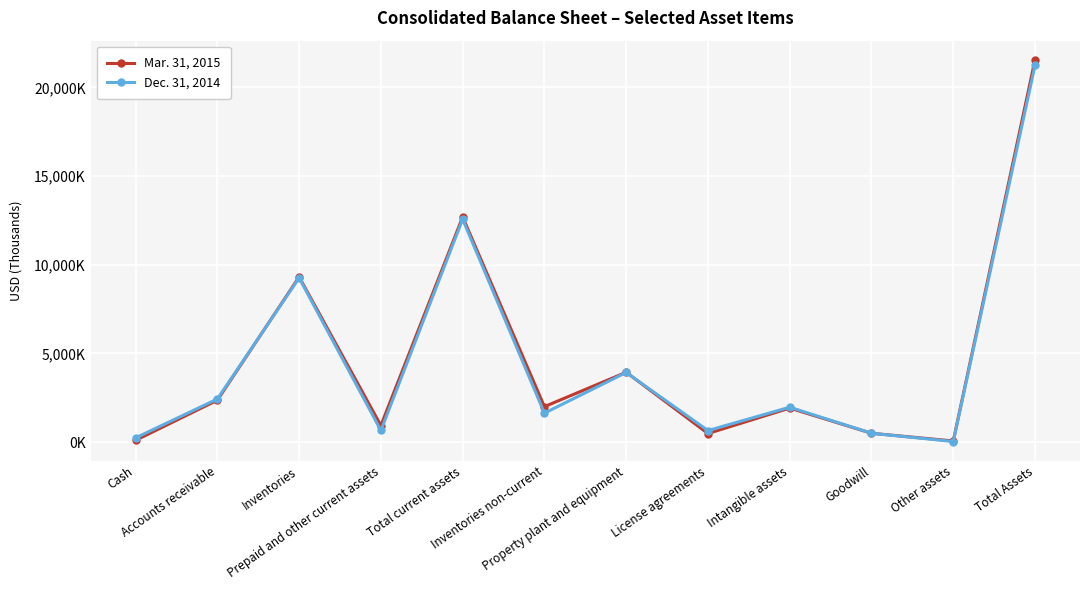

Where does the Mar. 31, 2015 series first go above 1995?

Accounts receivable